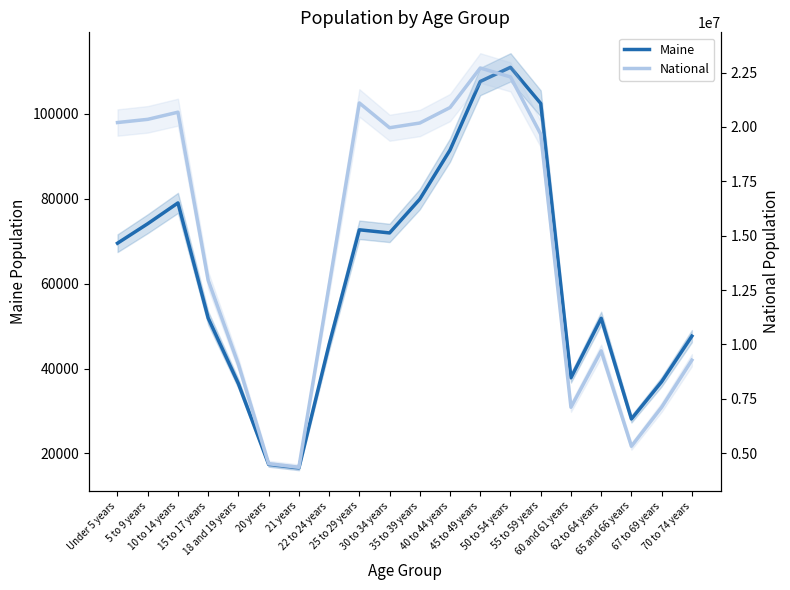

What is the value of the National point at the 18th from the left?

5319902